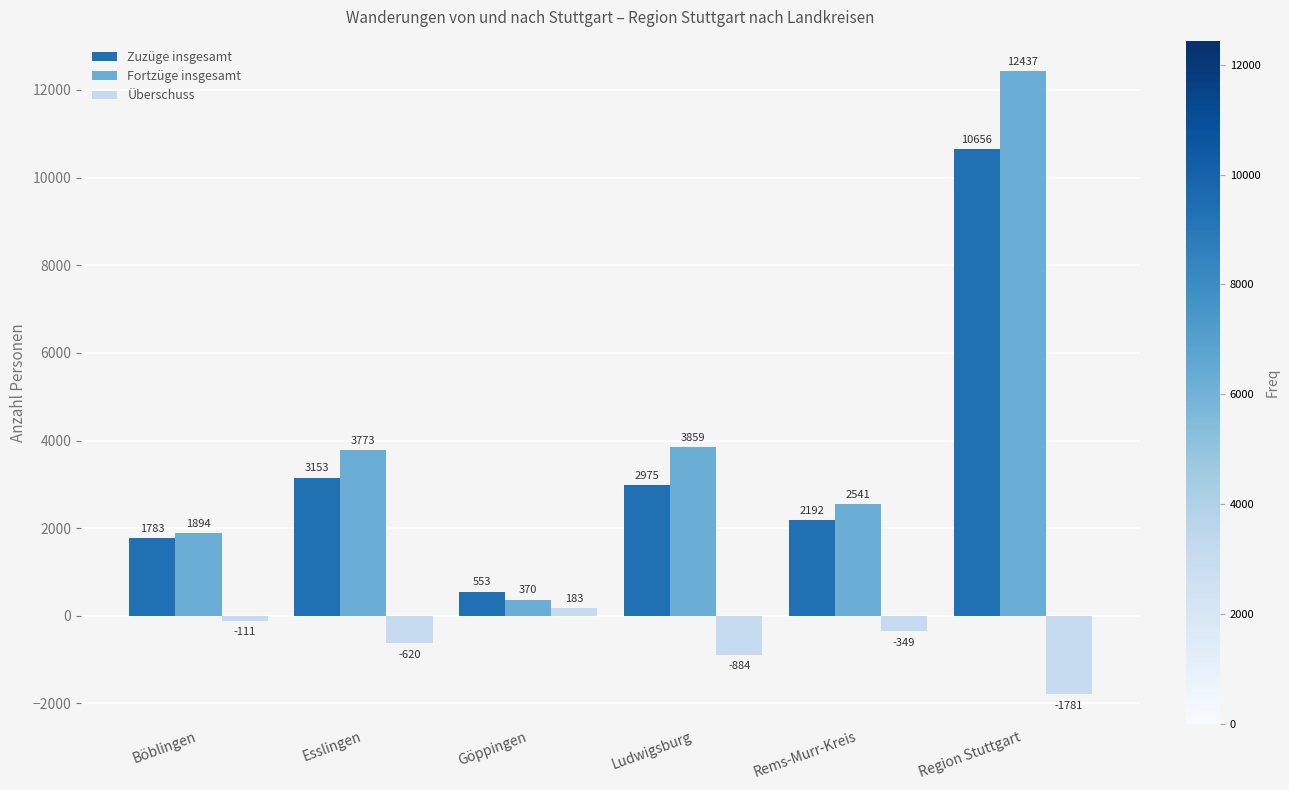

Is the value of Zuzüge insgesamt at Ludwigsburg greater than the value of Fortzüge insgesamt at Böblingen?

Yes